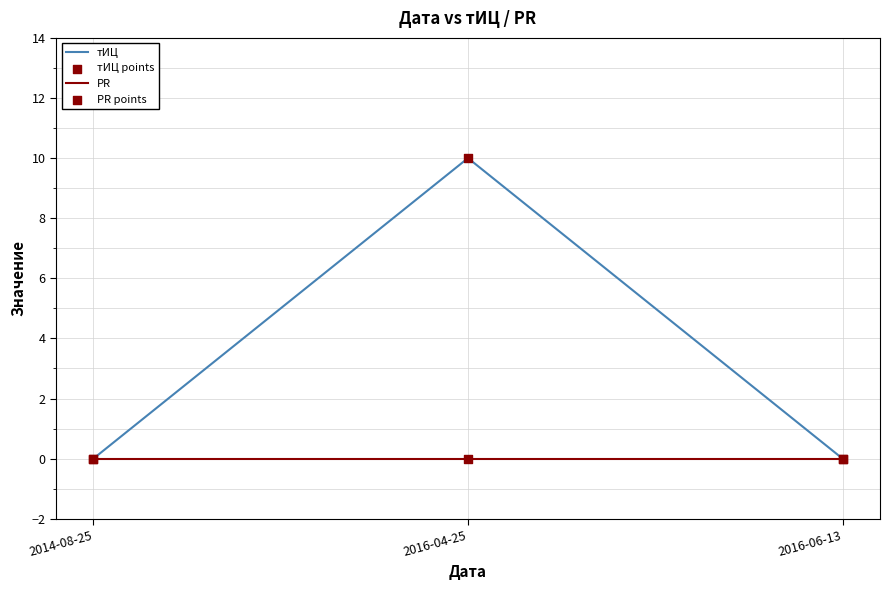

What is the total value across all series at 2016-04-25?

10